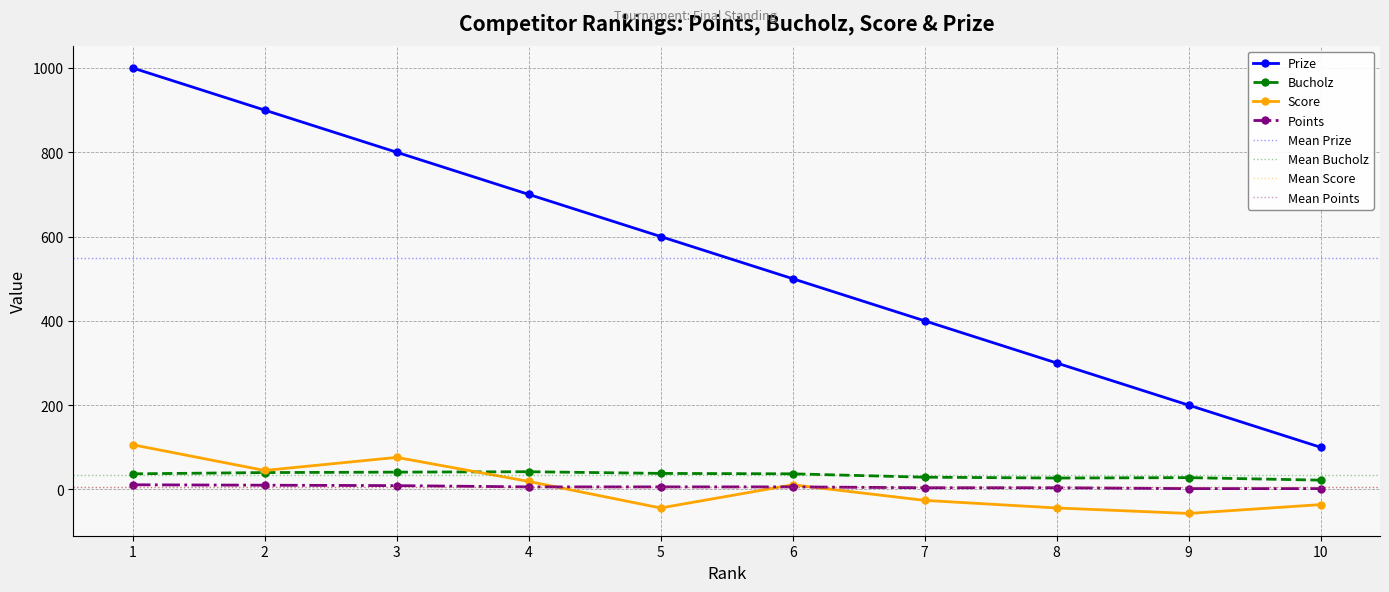

Rank the series by their maximum value, from lowest to highest.

Points, Bucholz, Score, Prize